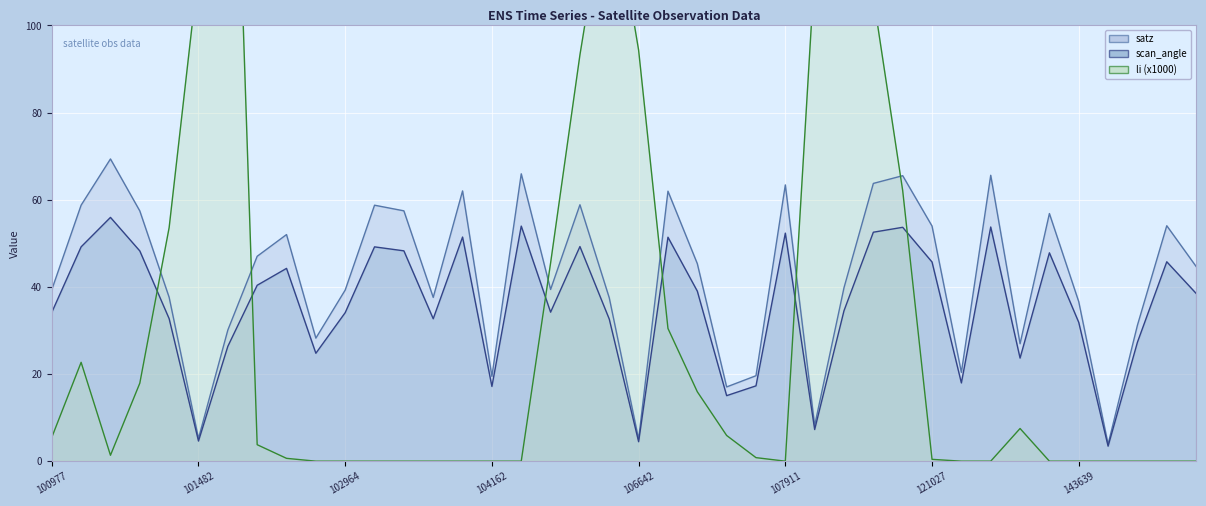

What is the average value of the satz series?

42.1